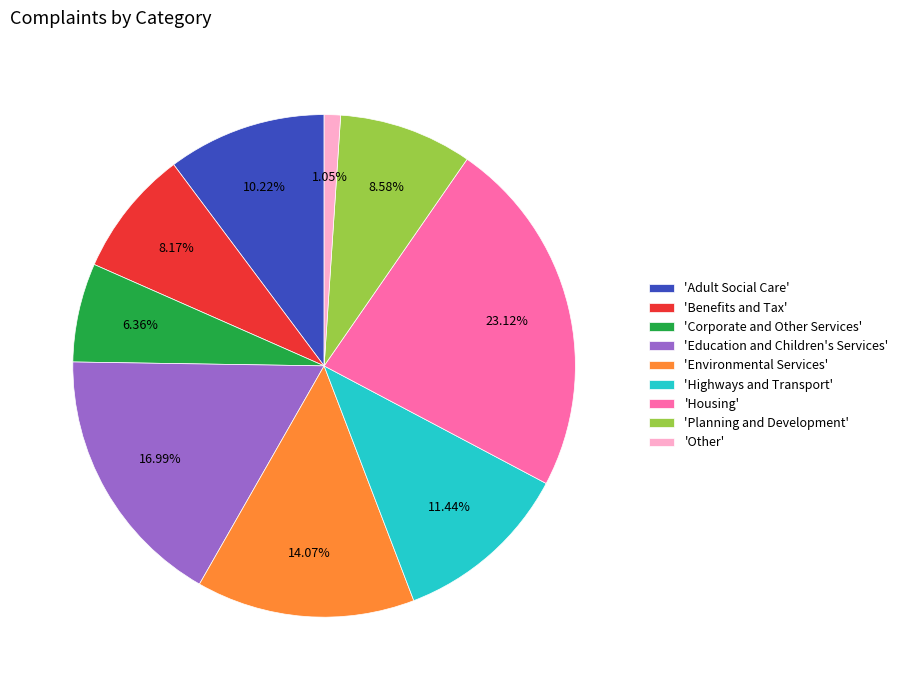

Combined, do 'Environmental Services' and 'Benefits and Tax' account for over 50%?

No